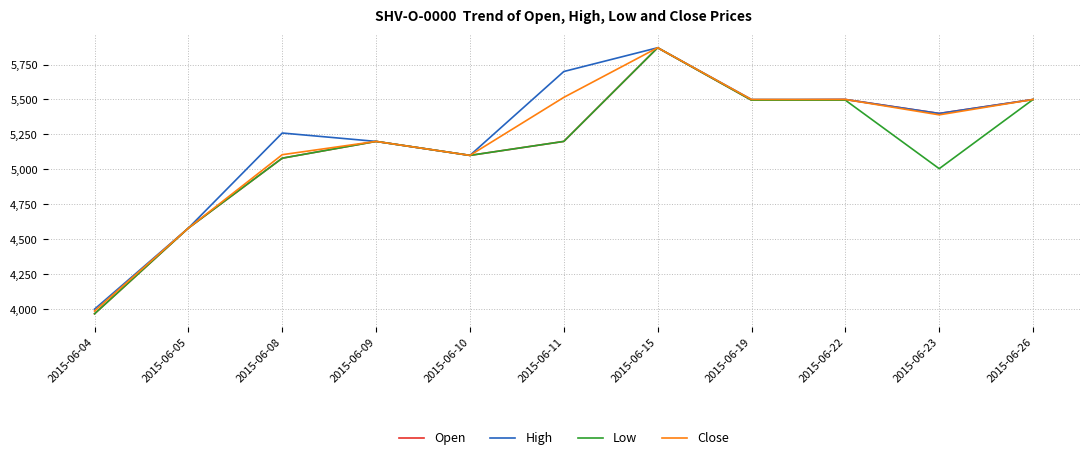

What is the sum of the High values at 2015-06-19 and 2015-06-04?

9500